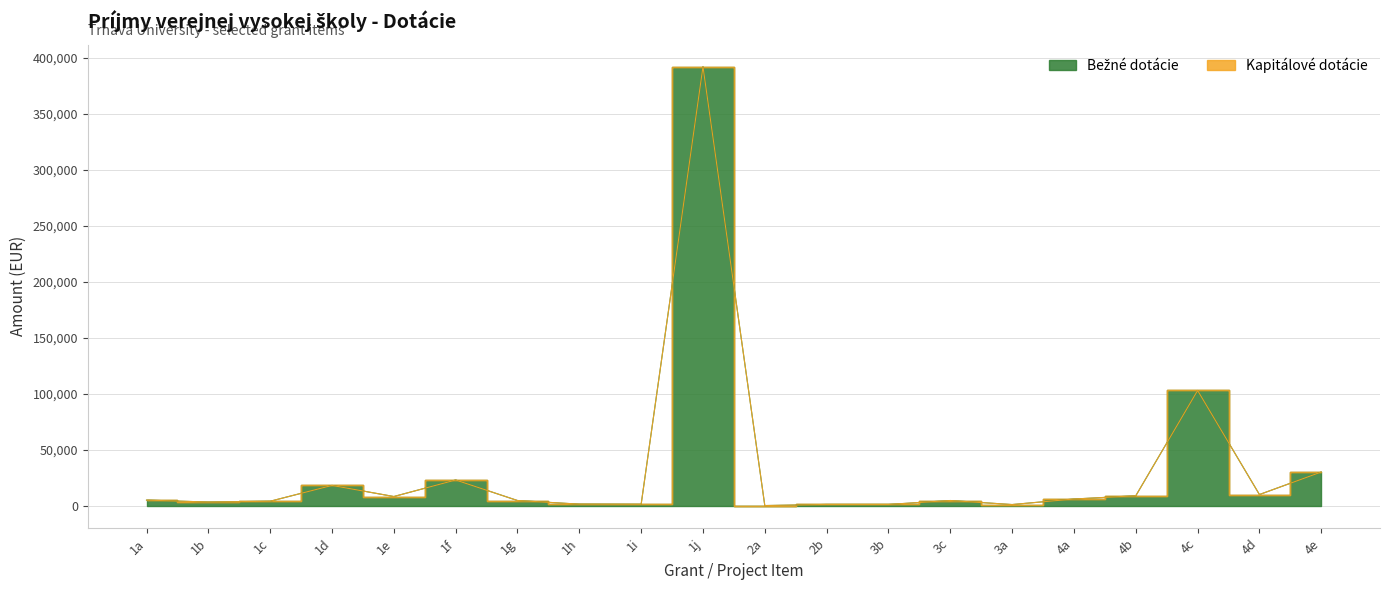

What value does the data have at 4c?

103190.0